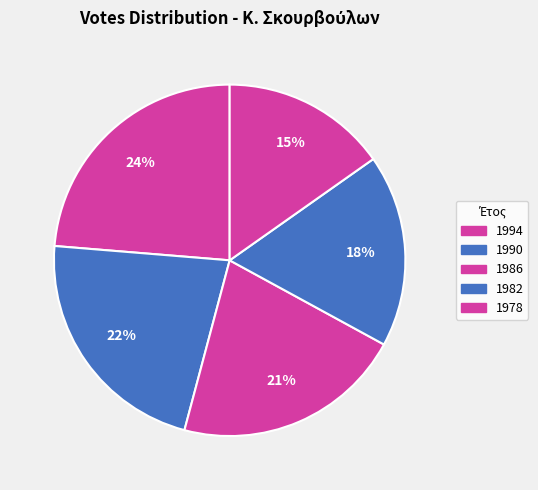

How many slices are in this pie chart?

5